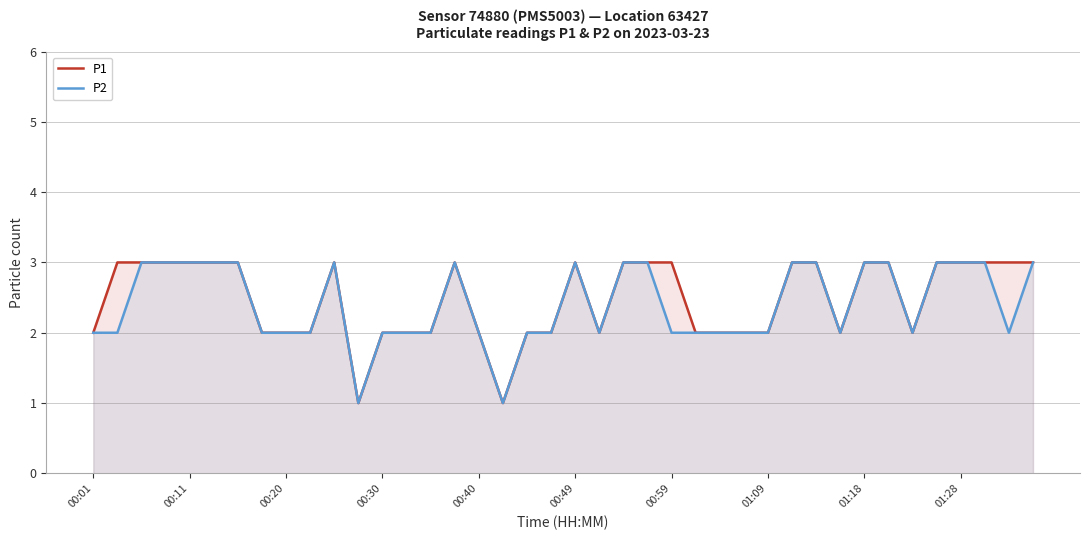

What is the average value of the P1 series?

2